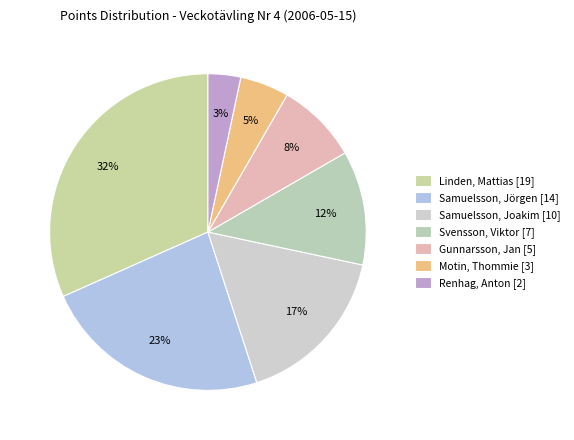

To the nearest percent, what is the average slice percentage?

14%